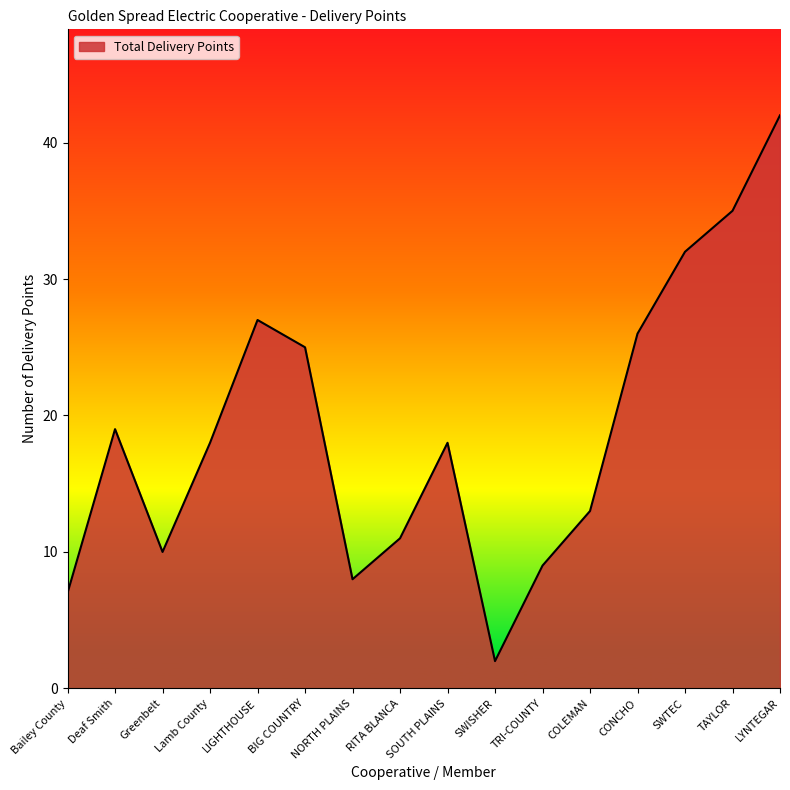

Is it true that the value at SWISHER is 2?

True